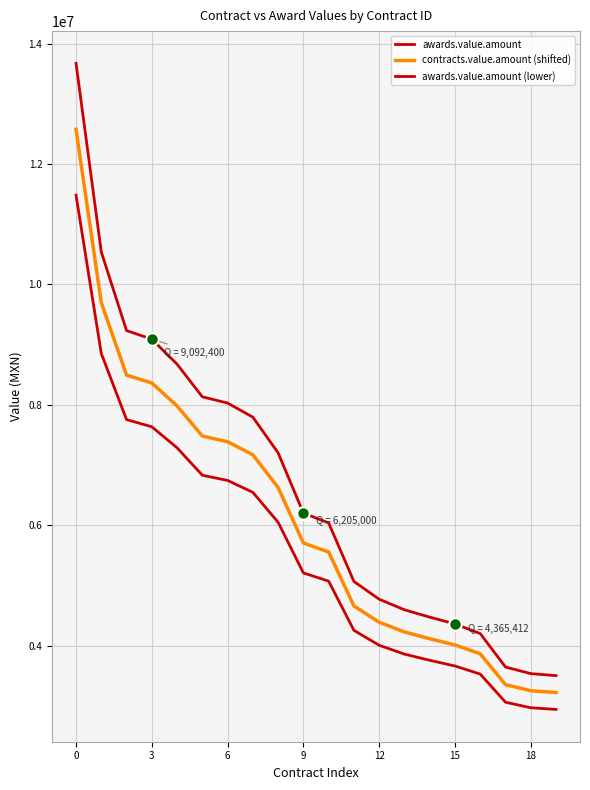

Which series has the widest spread of values?

awards.value.amount